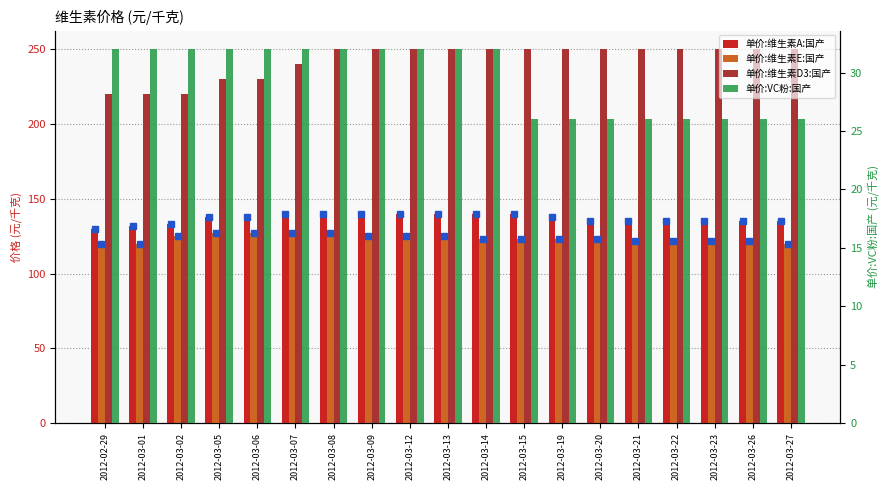

At which category does the chart reach its peak across all series?

2012-03-08